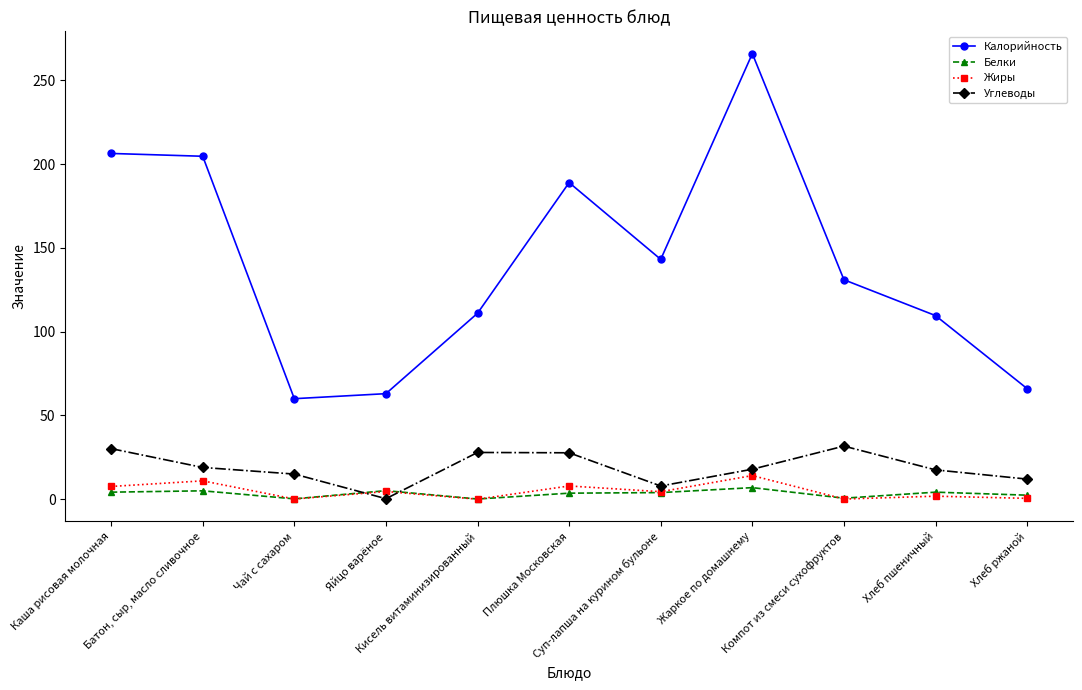

True or false: Жиры and Углеводы cross at least once.

True